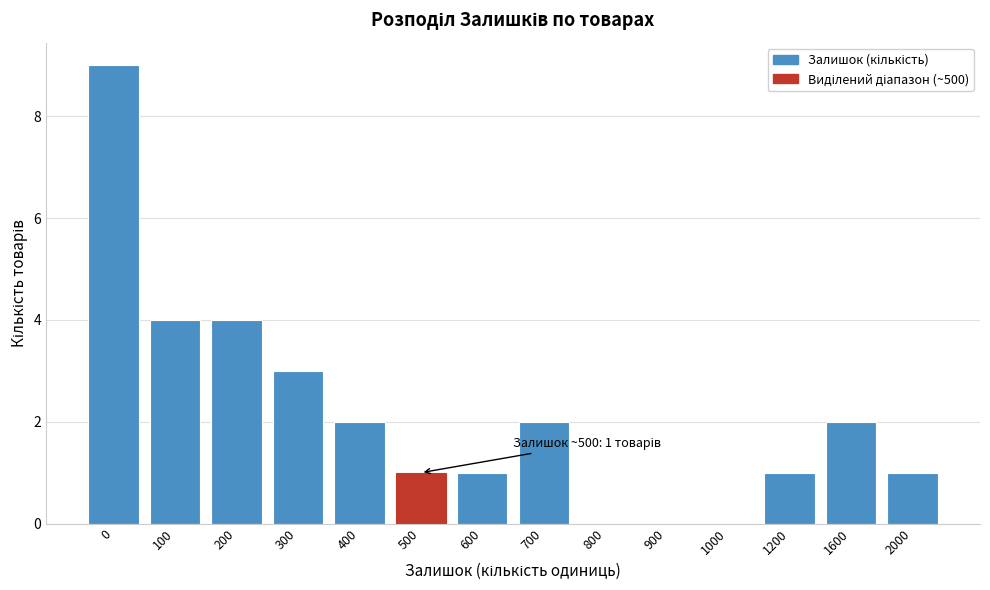

Reading left to right, extract all data points from this chart.

0=9	100=4	200=4	300=3	400=2	500=1	600=1	700=2	800=0	900=0	1000=0	1200=1	1600=2	2000=1